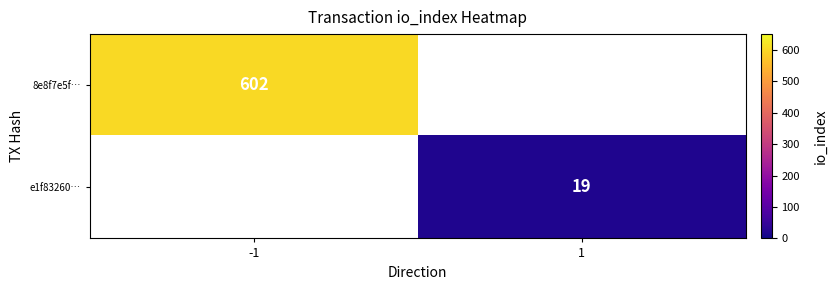

What is the greatest value displayed?

602.0